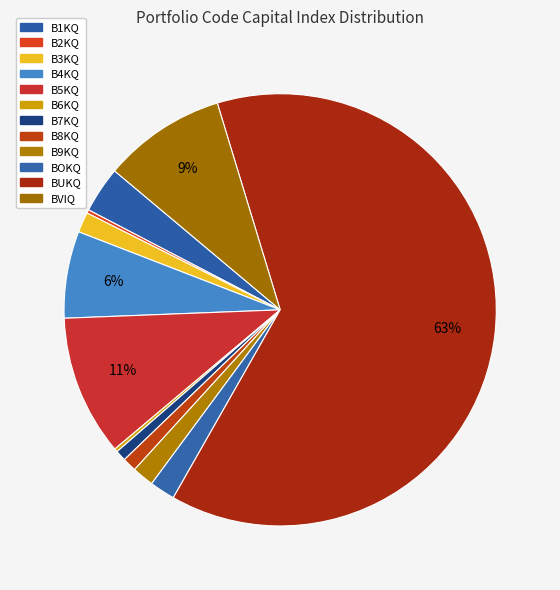

Rank the categories by value from lowest to highest.

B6KQ, B2KQ, B7KQ, B8KQ, B3KQ, B9KQ, BOKQ, B1KQ, B4KQ, BVIQ, B5KQ, BUKQ